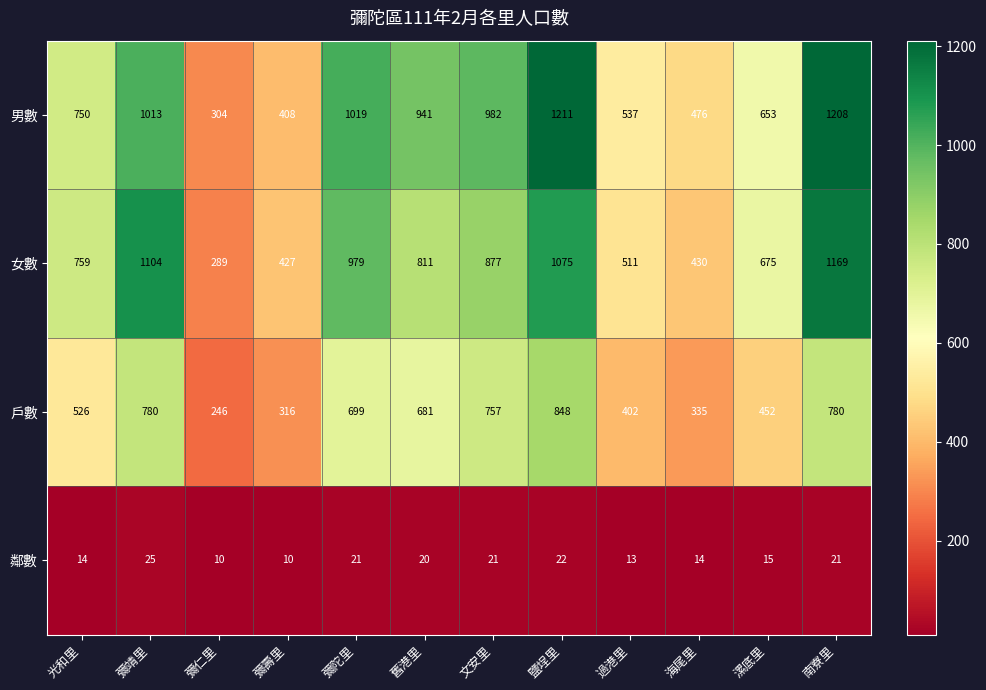

Which series has the widest spread of values?

男數